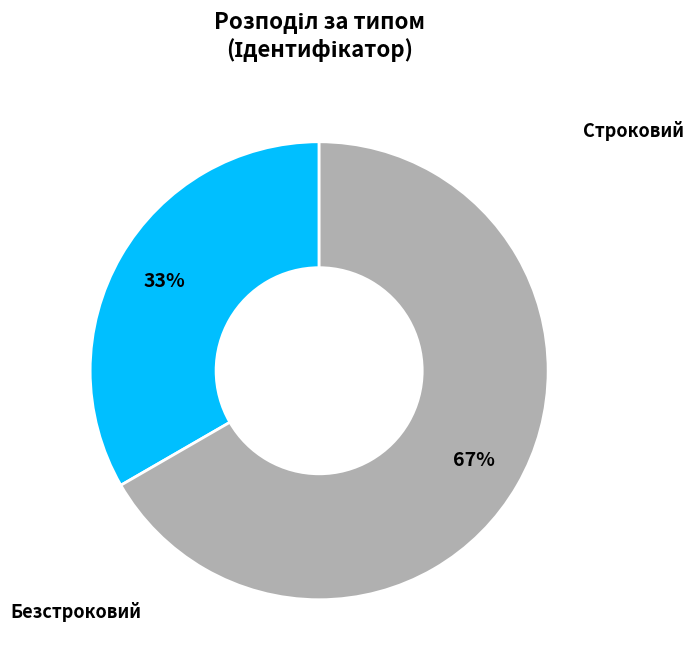

To the nearest percent, what is the average slice percentage?

50%